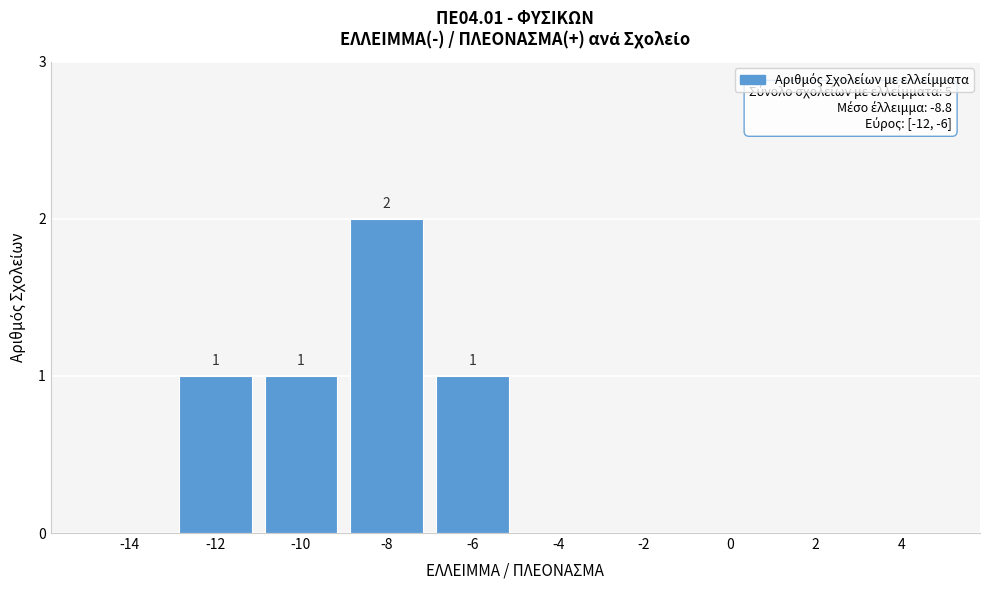

Reading left to right, what are all the values shown in this chart?

-14=0	-12=1	-10=1	-8=2	-6=1	-4=0	-2=0	0=0	2=0	4=0